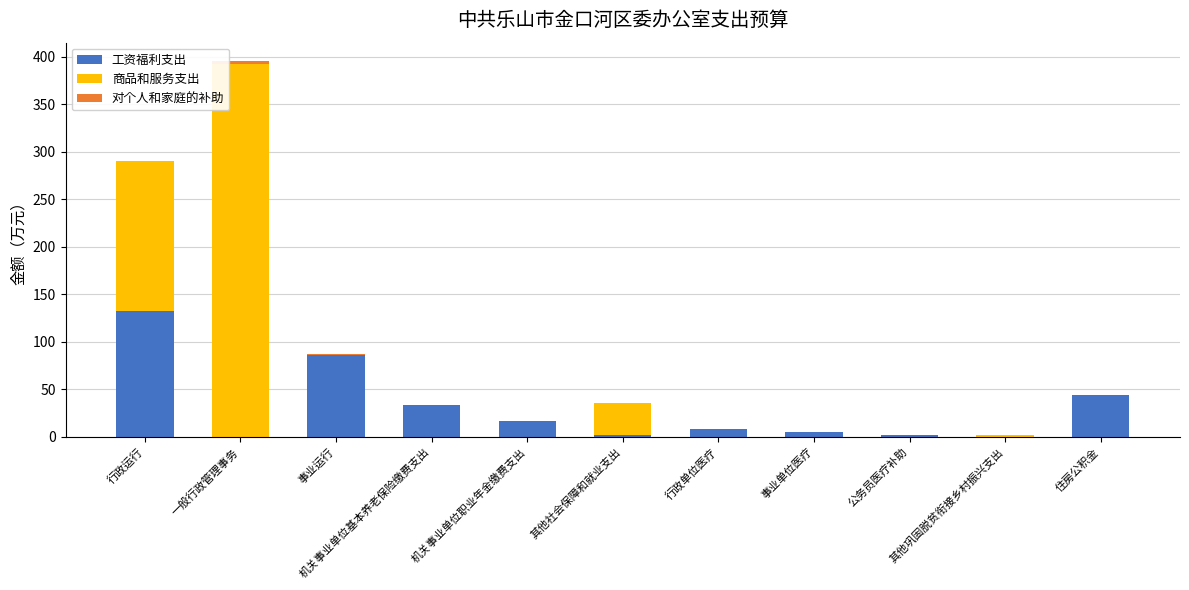

What is the highest value of the 工资福利支出 series?

132.4